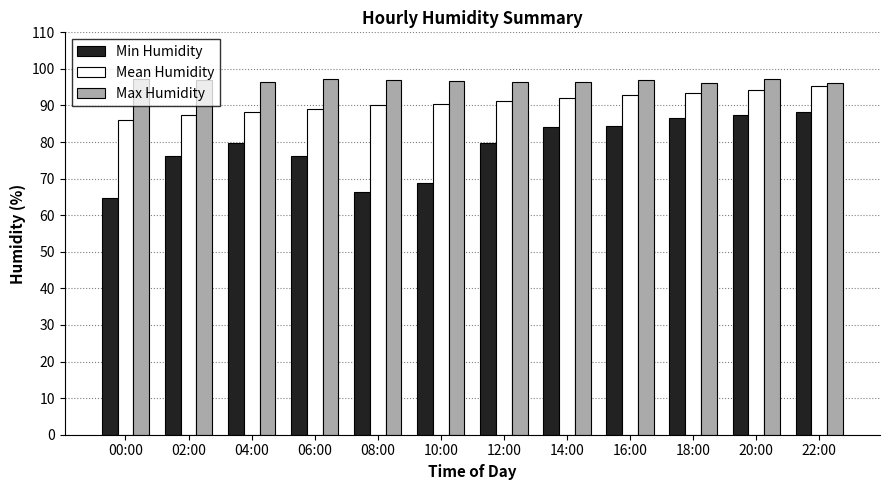

The Min Humidity series shows 135.3 at 12:00. True or false?

False